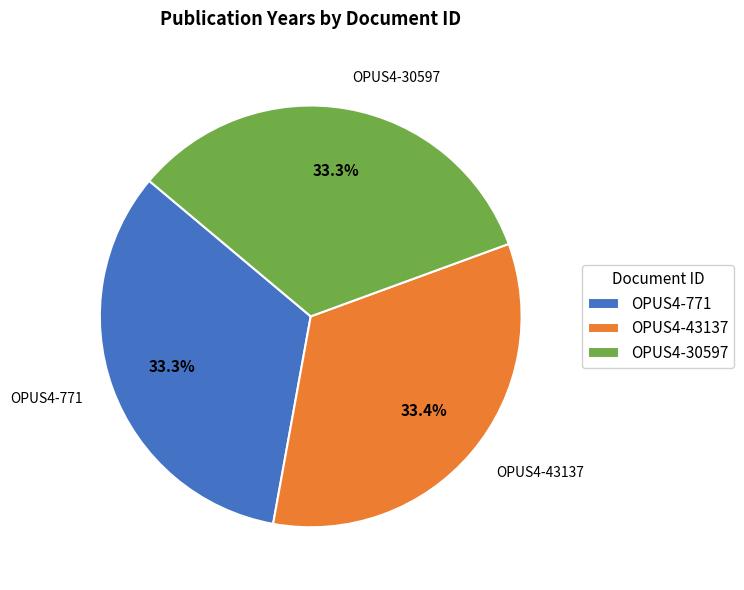

Approximately how many times larger is the value at OPUS4-771 compared to OPUS4-43137?

1.0